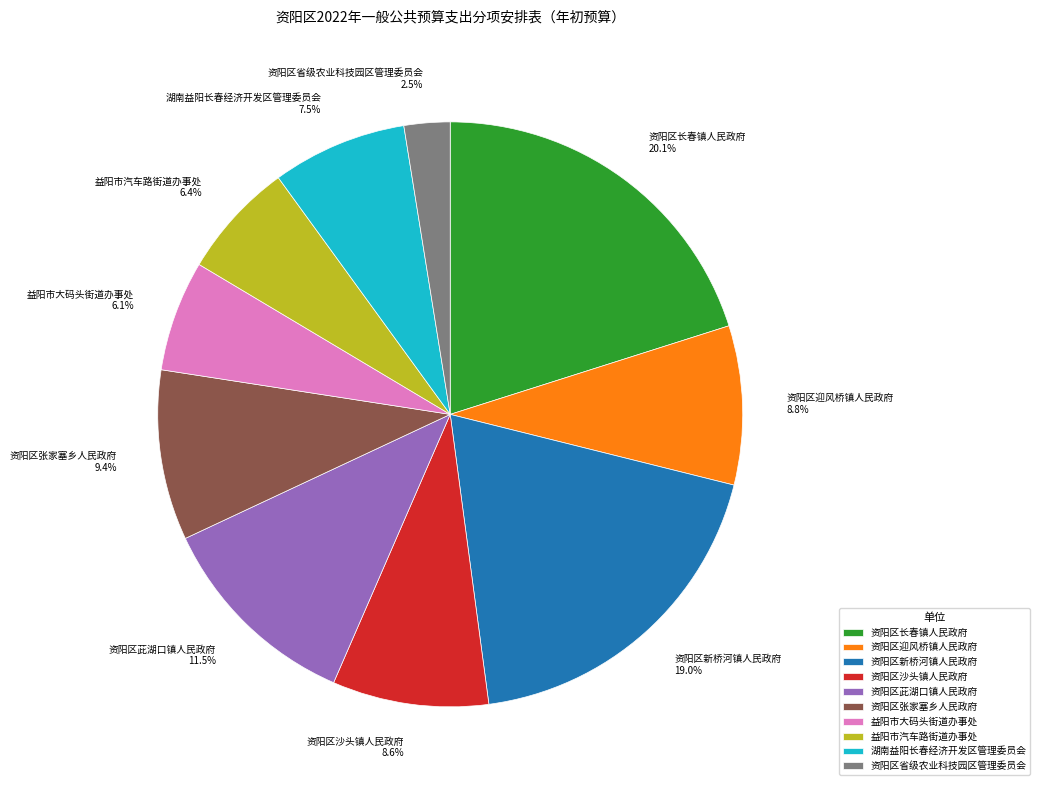

Between 资阳区新桥河镇人民政府 and 资阳区省级农业科技园区管理委员会, which is larger?

资阳区新桥河镇人民政府